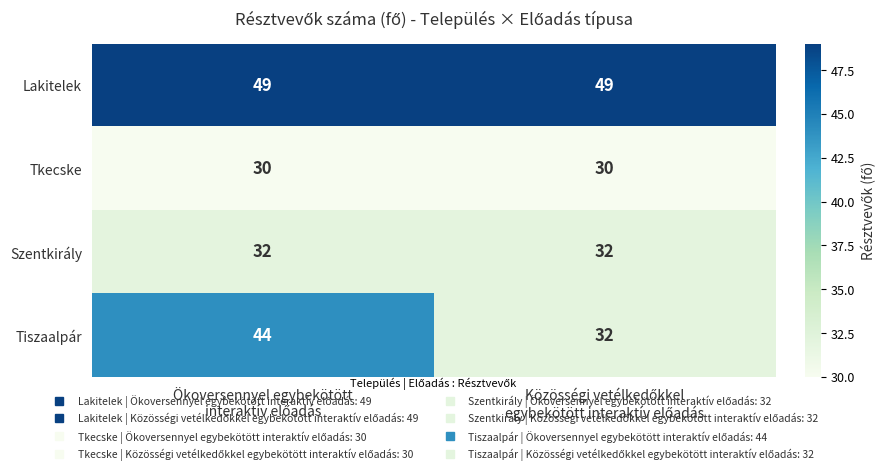

Rank the series by their maximum value, from lowest to highest.

Tkecske, Szentkirály, Tiszaalpár, Lakitelek